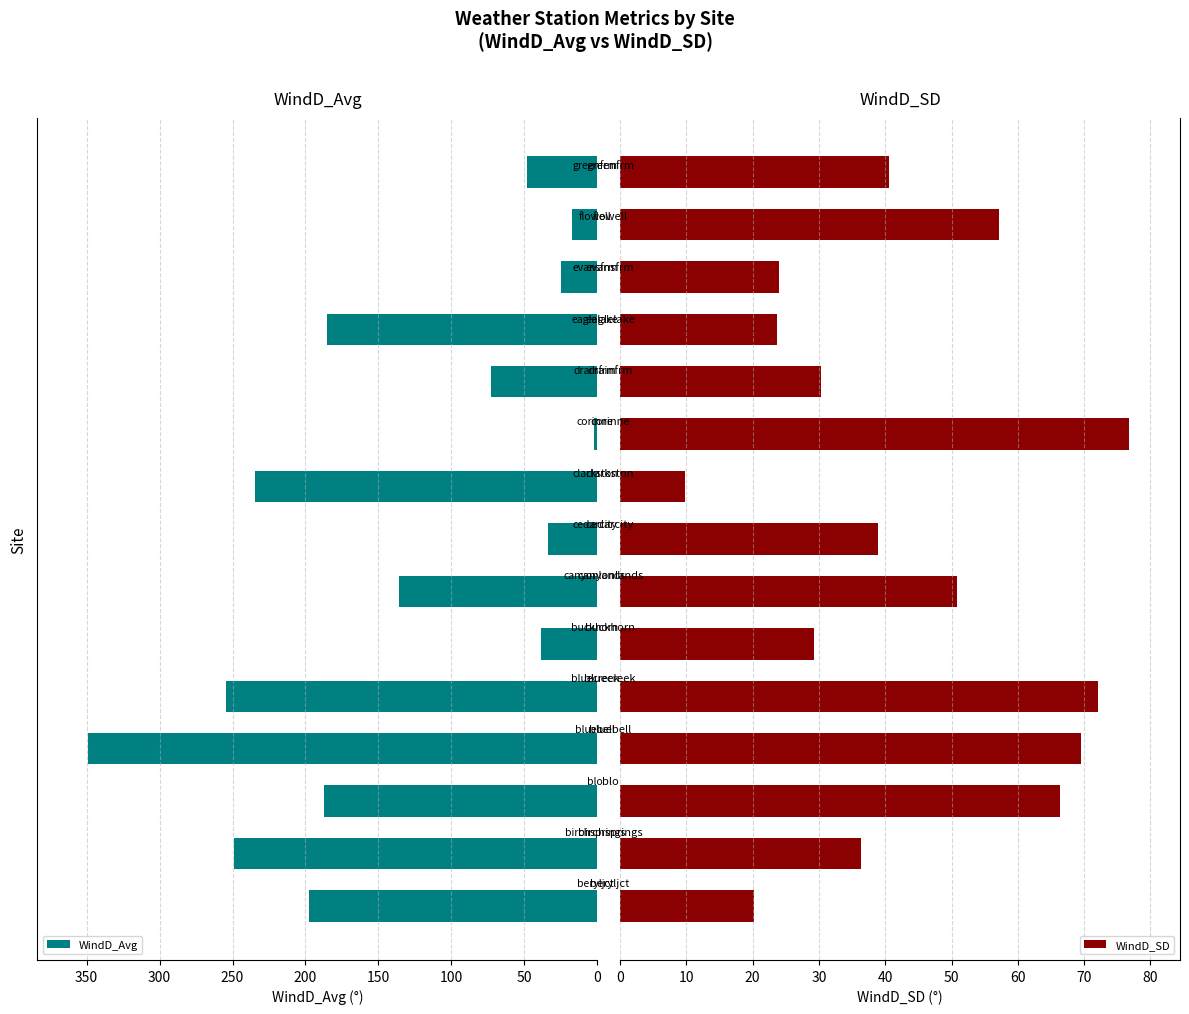

What is the maximum value for WindD_SD?

76.8